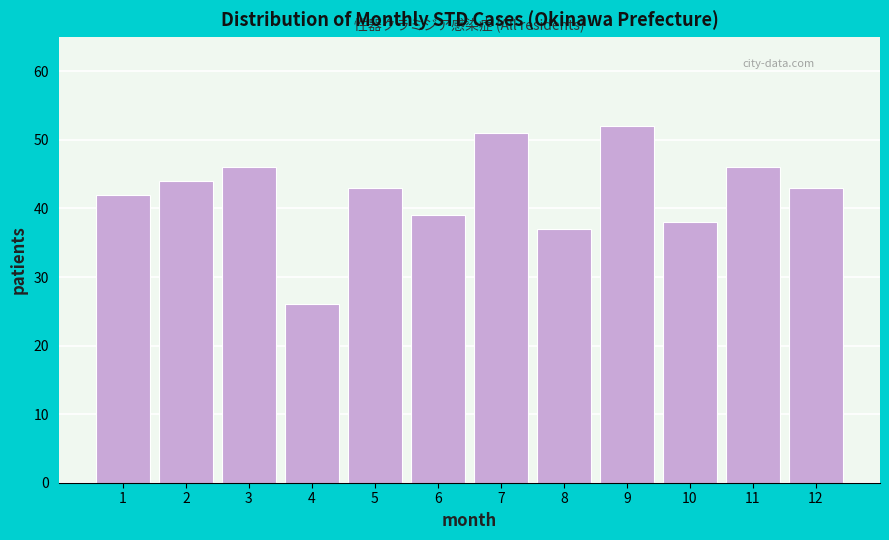

Reading left to right, extract all data points from this chart.

42	44	46	26	43	39	51	37	52	38	46	43